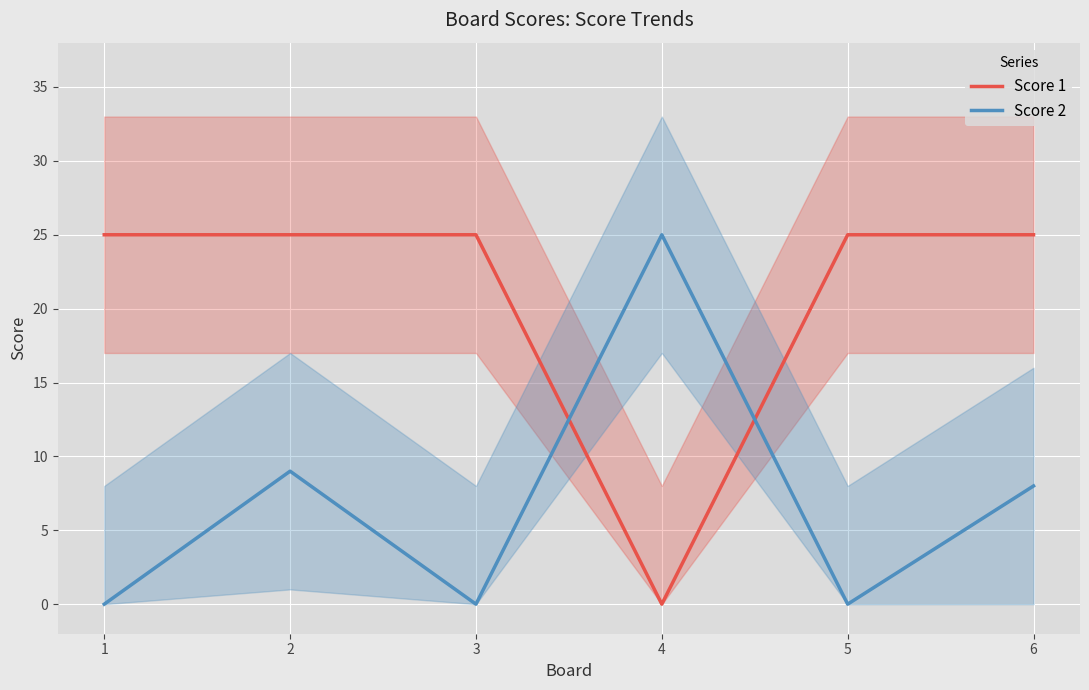

At how many categories does at least one series exceed 6?

6